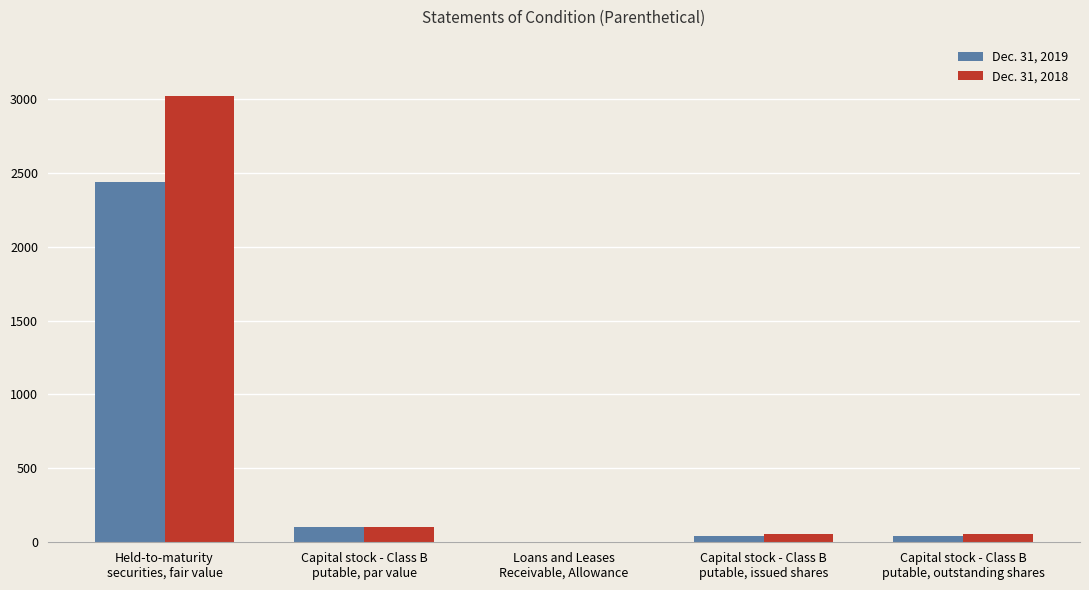

What is the greatest value displayed?

3021